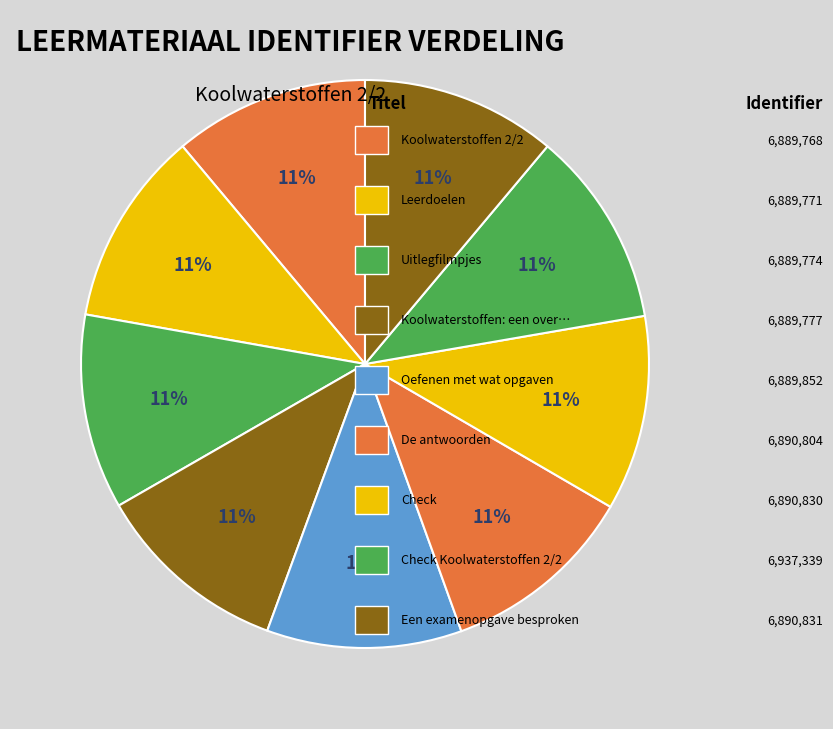

Rank the categories by value from highest to lowest.

Check Koolwaterstoffen 2/2, Een examenopgave besproken, Check, De antwoorden, Oefenen met wat opgaven, Koolwaterstoffen: een overzicht, Uitlegfilmpjes, Leerdoelen, Koolwaterstoffen 2/2